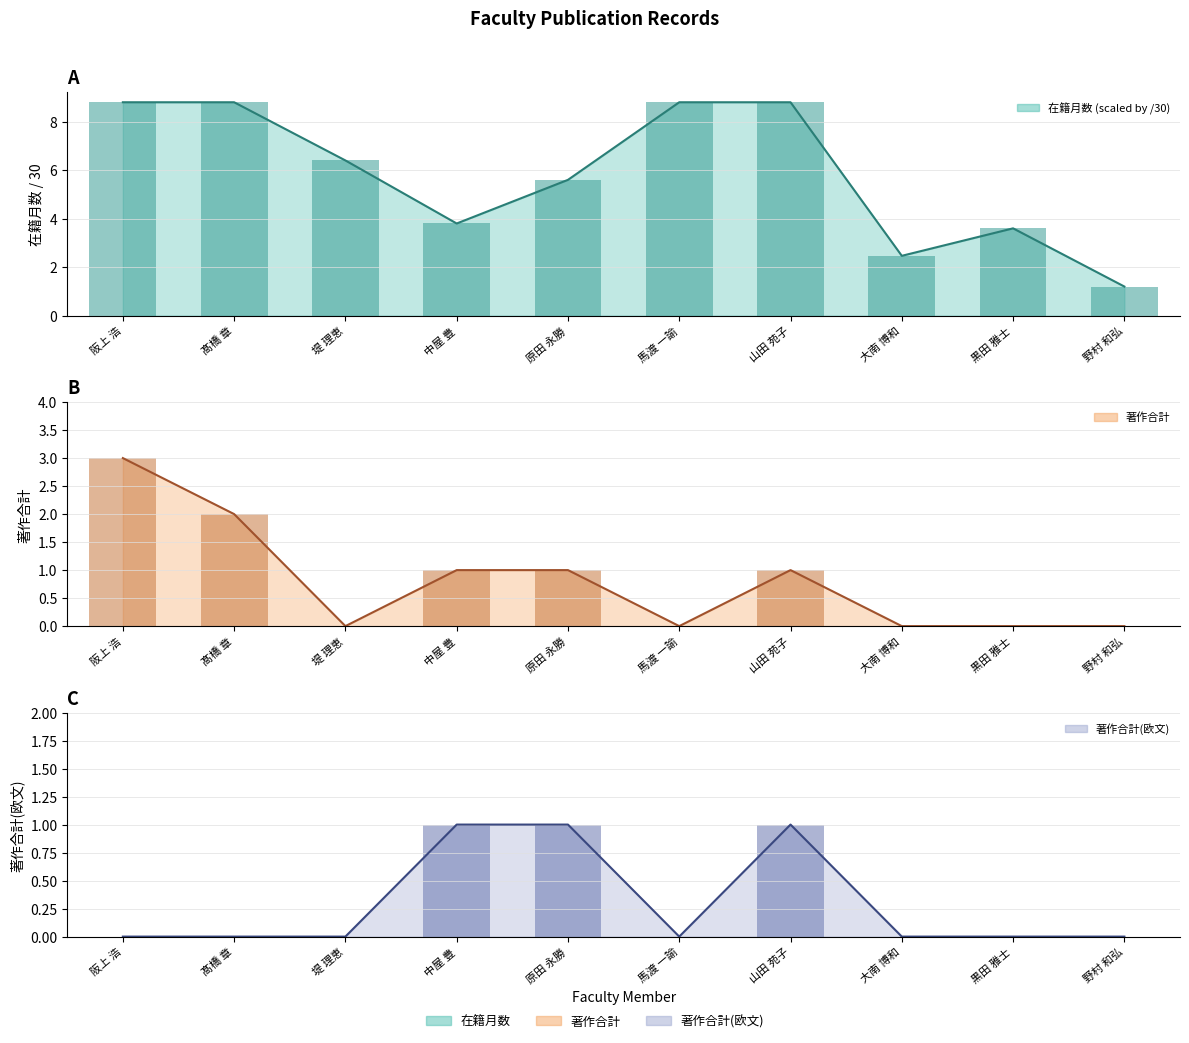

How many bars are there in total?

30